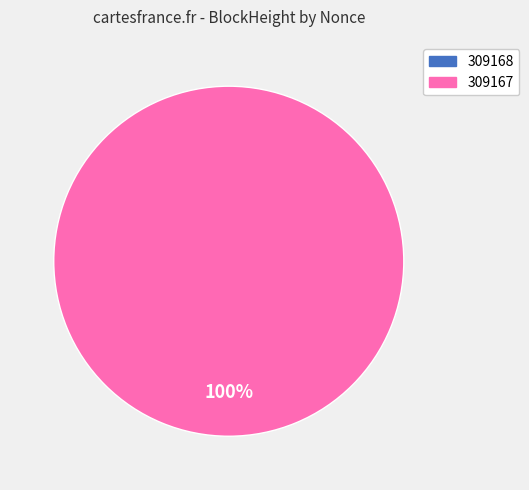

How many segments does this pie chart have?

2